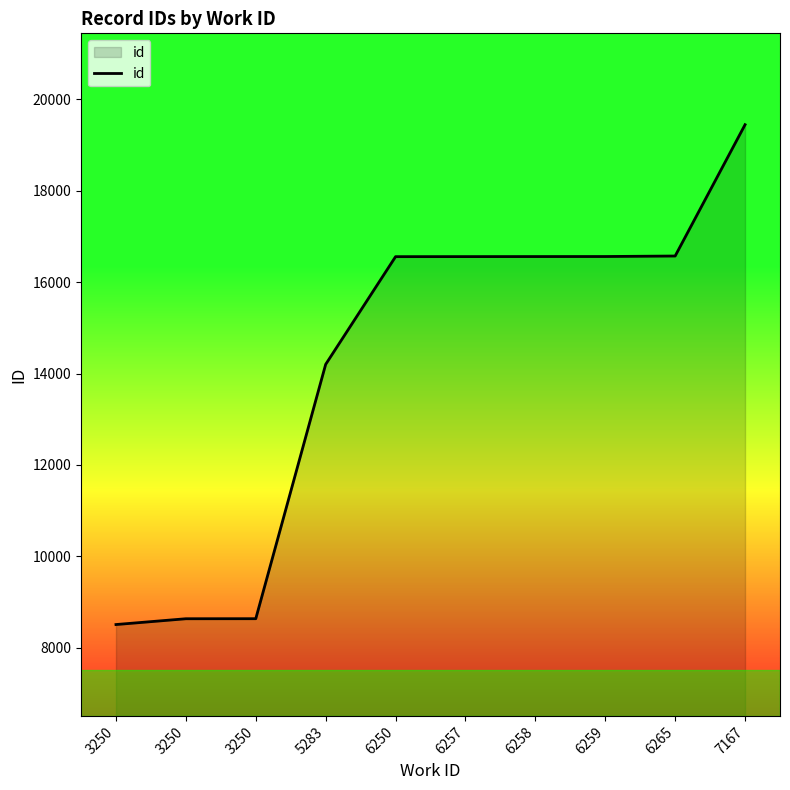

How many lines are shown in the chart?

1